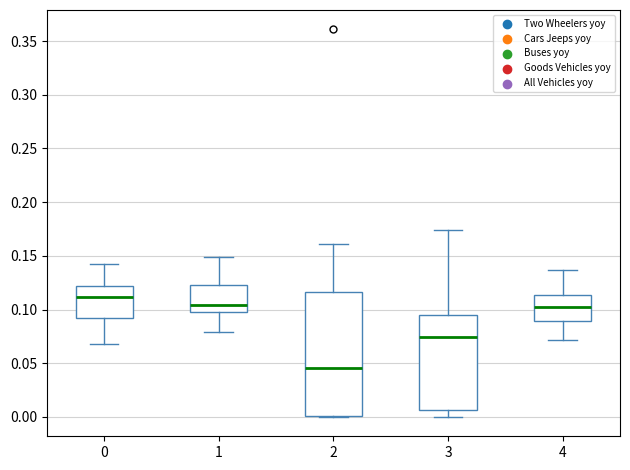

Reading left to right, read every box against the y-axis: the position of its median line, the range the box covers, and the ends of its whiskers. The values are not printed on the chart, so give them approximately, as read against the axis.

0: median 0.110, box 0.090 to 0.120, whiskers 0.070 to 0.145
1: median 0.105, box 0.100 to 0.120, whiskers 0.080 to 0.150
2: median 0.045, box 0.000 to 0.115, whiskers 0.000 to 0.160
3: median 0.075, box 0.005 to 0.095, whiskers 0.000 to 0.175
4: median 0.100, box 0.090 to 0.115, whiskers 0.070 to 0.135